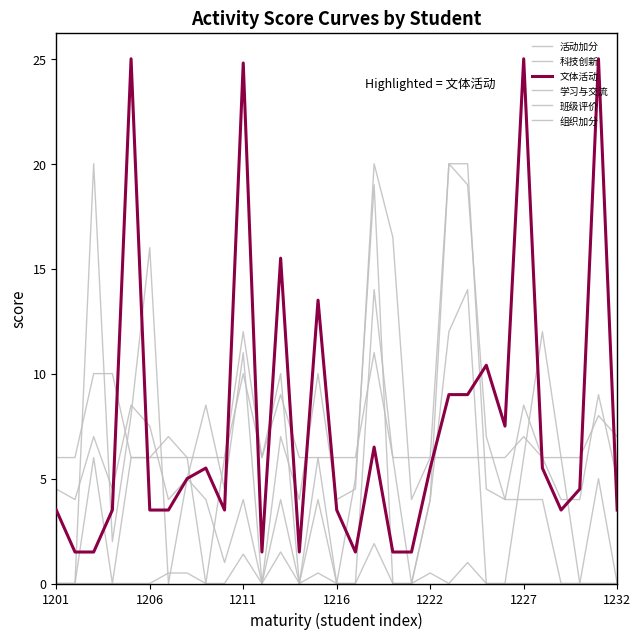

Does the chart have visible grid lines?

No